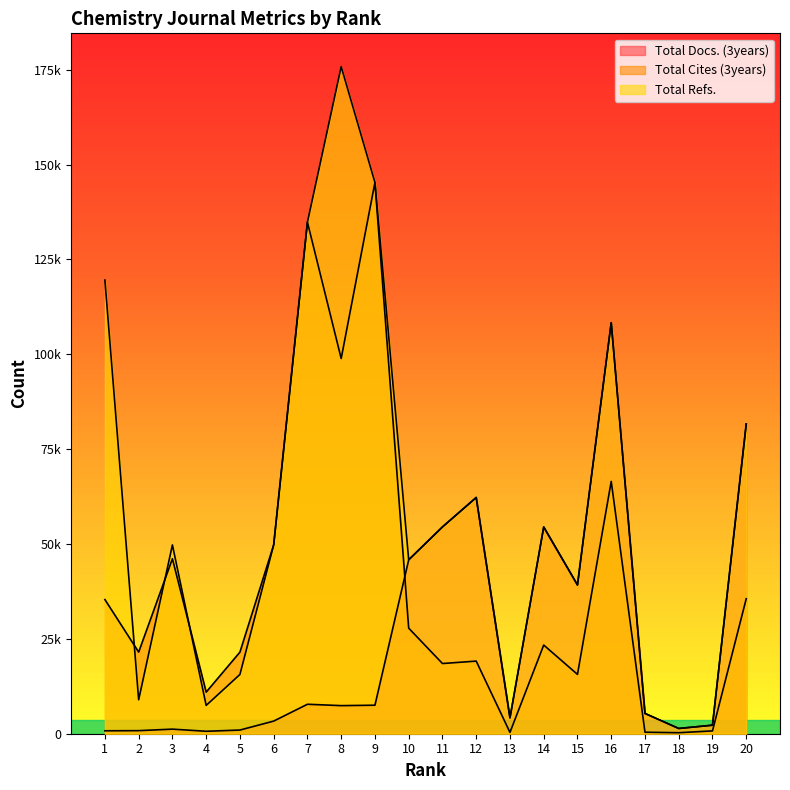

Does the chart display data point markers on the line(s)?

No